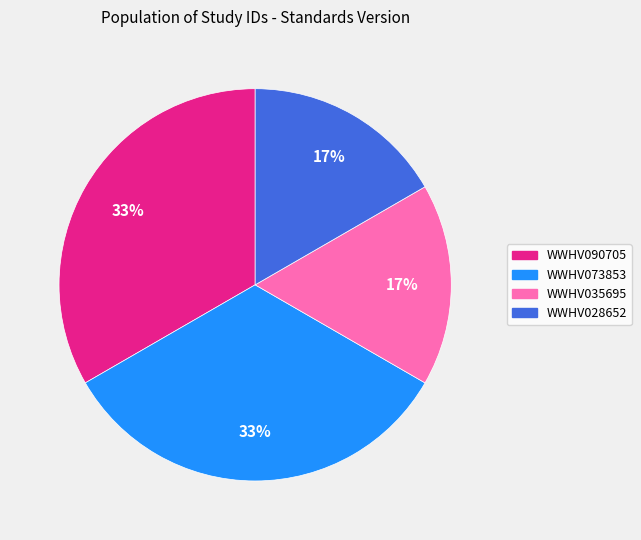

What percentage is the WWHV073853 slice, to the nearest percent?

33%